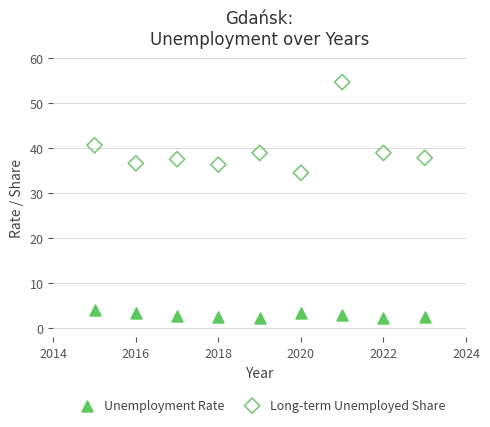

Which series reaches the maximum Y coordinate?

Long-term Unemployed Share